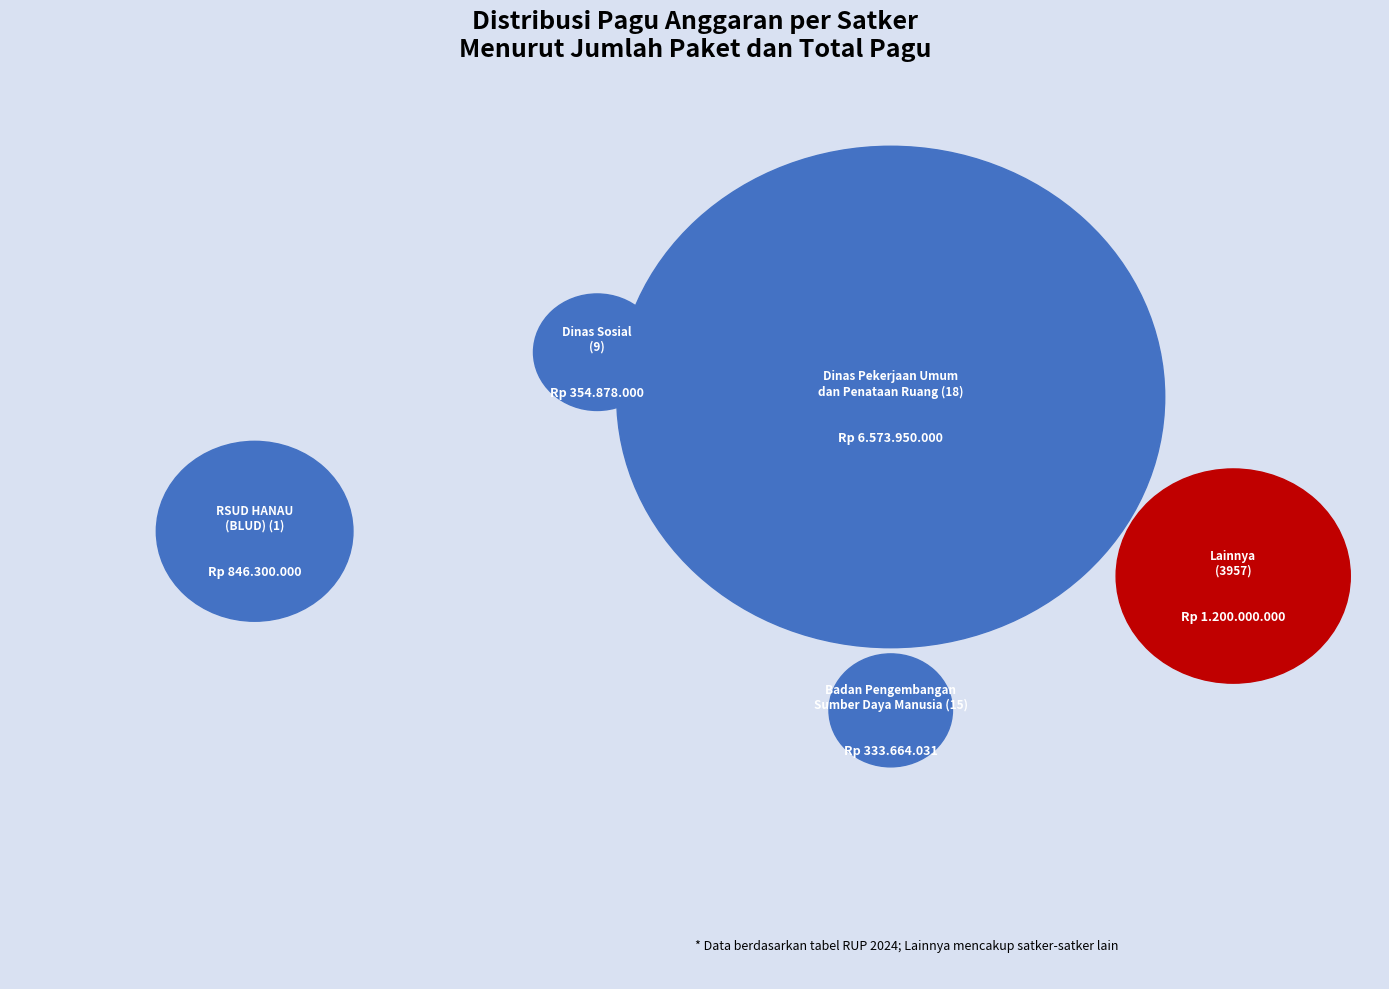

True or false: Lainnya accounts for 18% of the total.

False